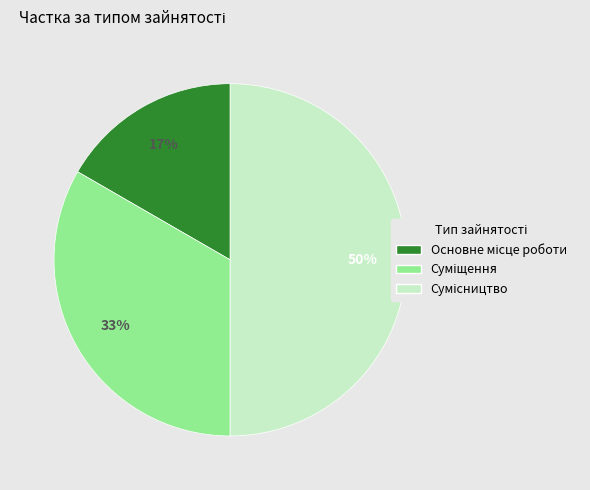

To the nearest percent, what is the average slice percentage?

33%